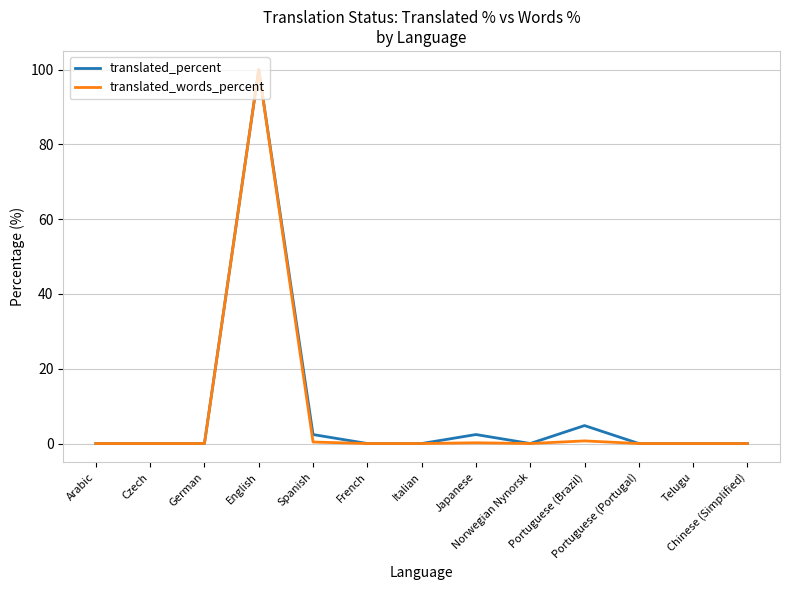

At which category does the chart reach its minimum across all series?

Arabic